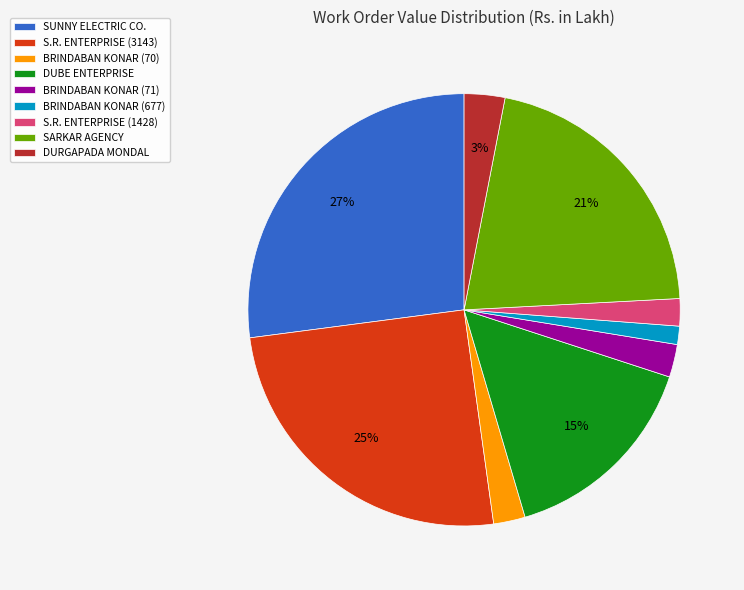

Is the sum of S.R. ENTERPRISE (3143) and SUNNY ELECTRIC CO. greater than half?

Yes